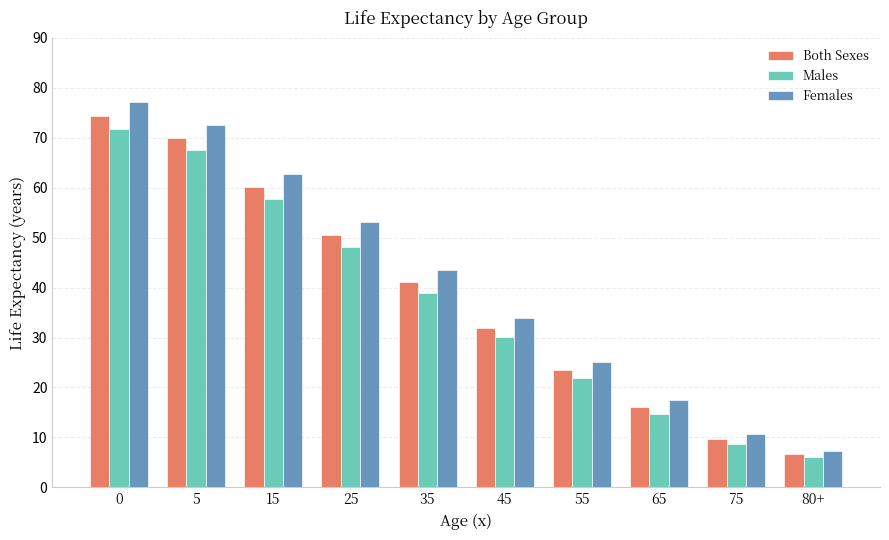

The Females series shows 53.1 at 25. True or false?

True